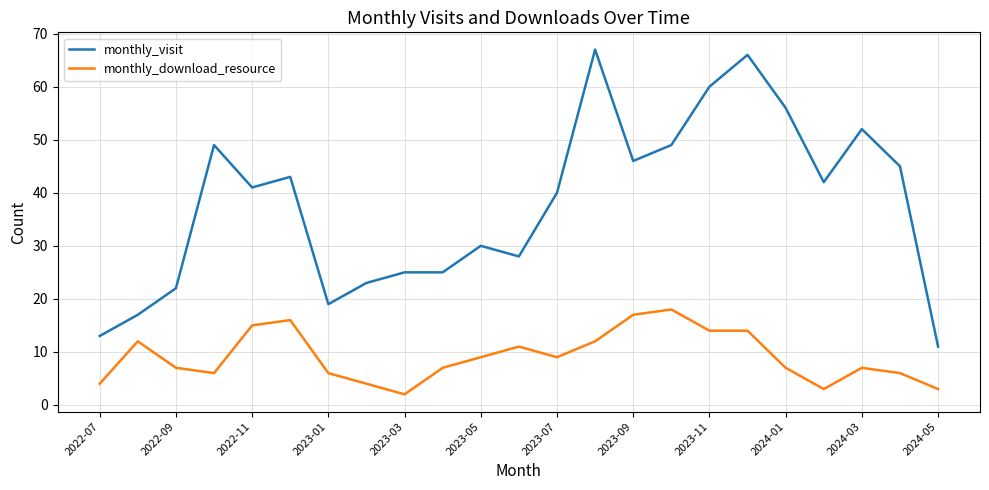

Reading left to right, list all the values displayed in this chart.

monthly_visit: 13	17	22	49	41	43	19	23	25	25	30	28	40	67	46	49	60	66	56	42	52	45	11
monthly_download_resource: 4	12	7	6	15	16	6	4	2	7	9	11	9	12	17	18	14	14	7	3	7	6	3